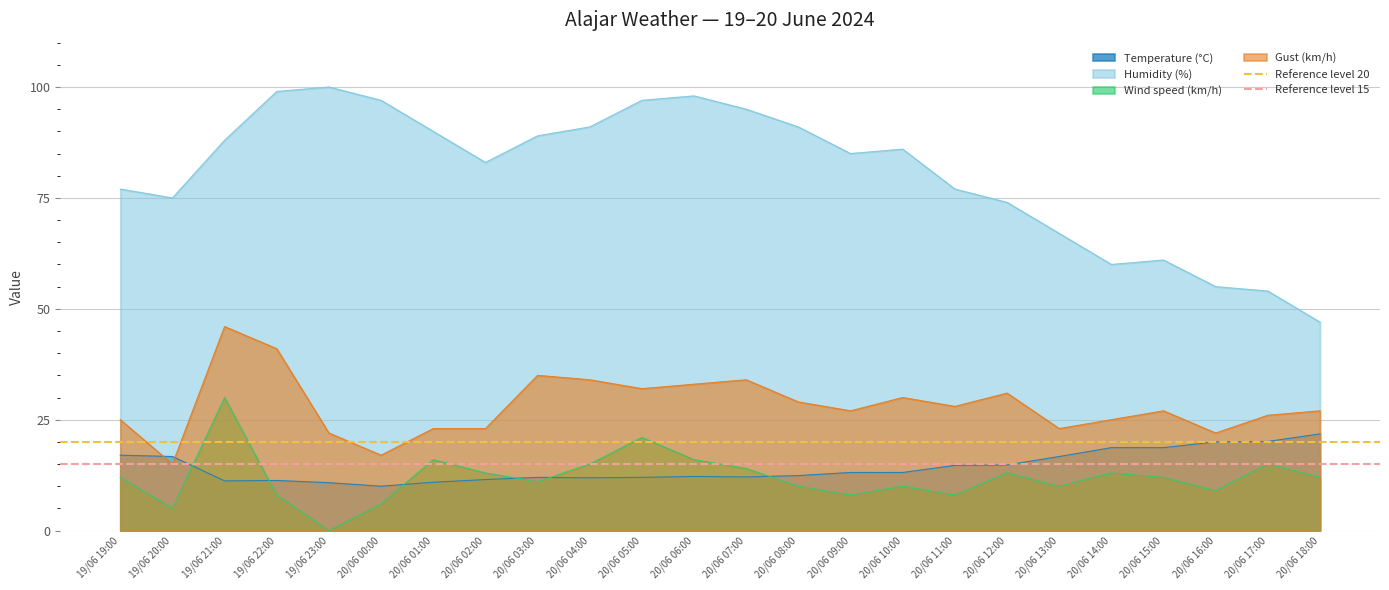

The Humidity (%) series shows 55.0 at 20/06 16:00. True or false?

True